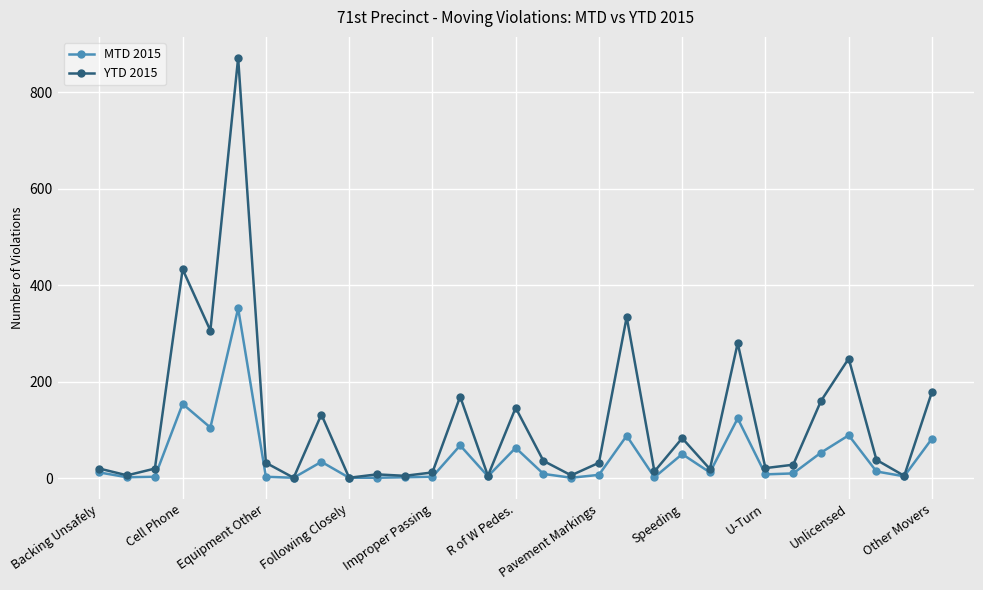

List the series in order of their overall mean, highest first.

YTD 2015, MTD 2015